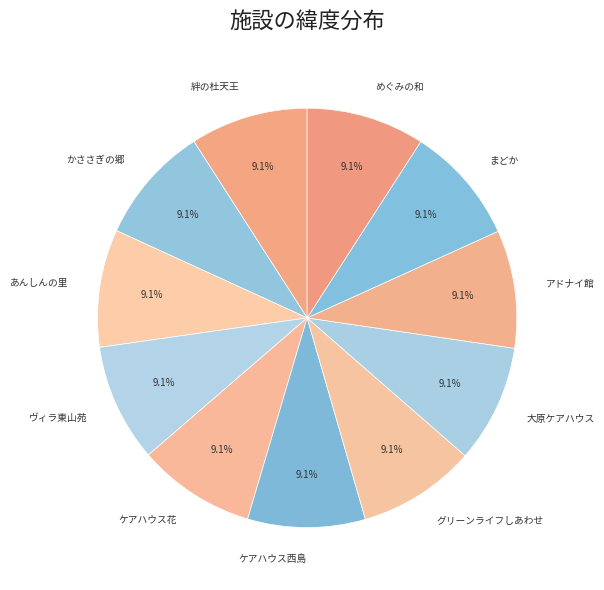

Is the sum of まどか and かささぎの郷 greater than half?

No